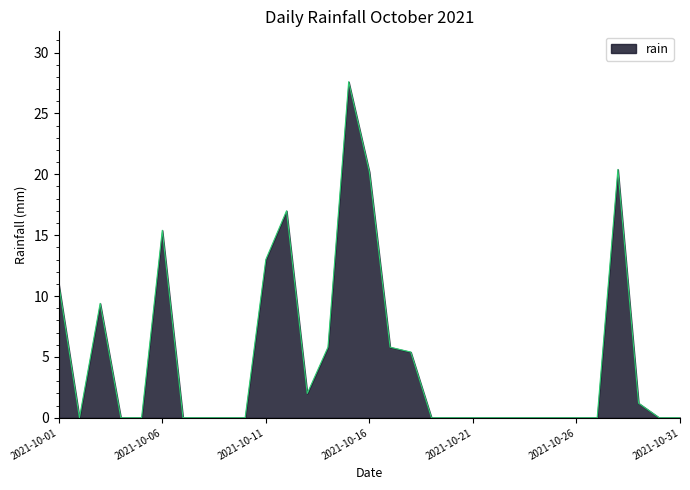

What is the difference between the maximum and minimum values?

27.6